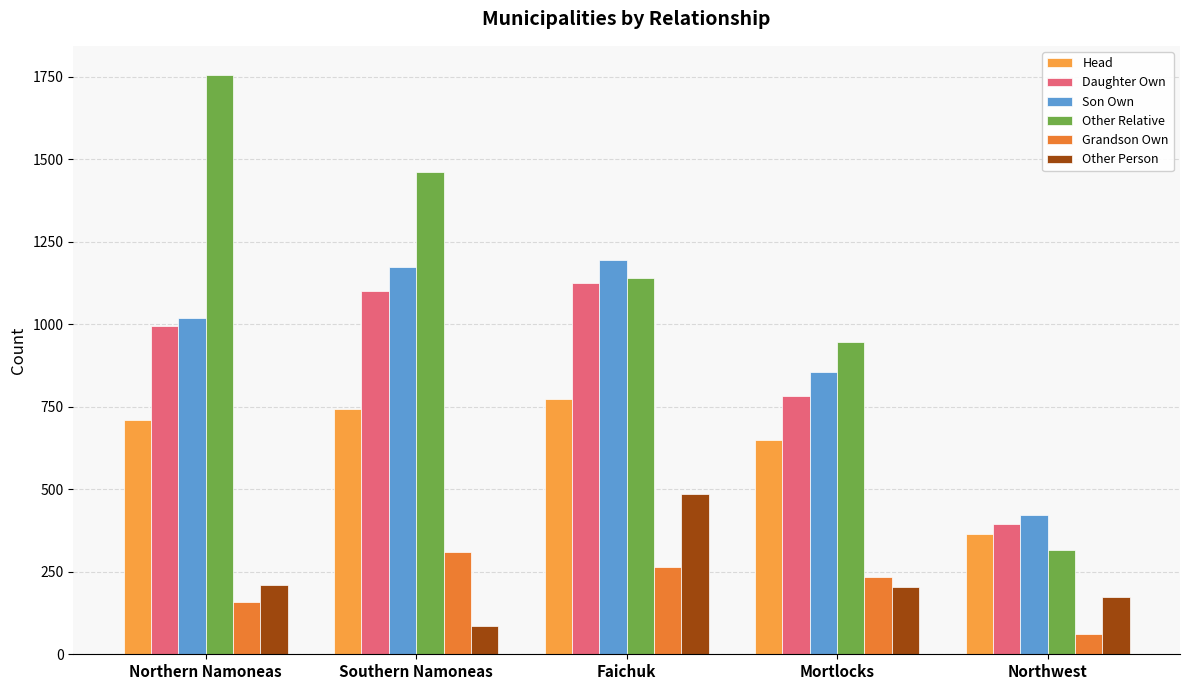

Are the bars grouped side by side (vs. stacked)?

Yes